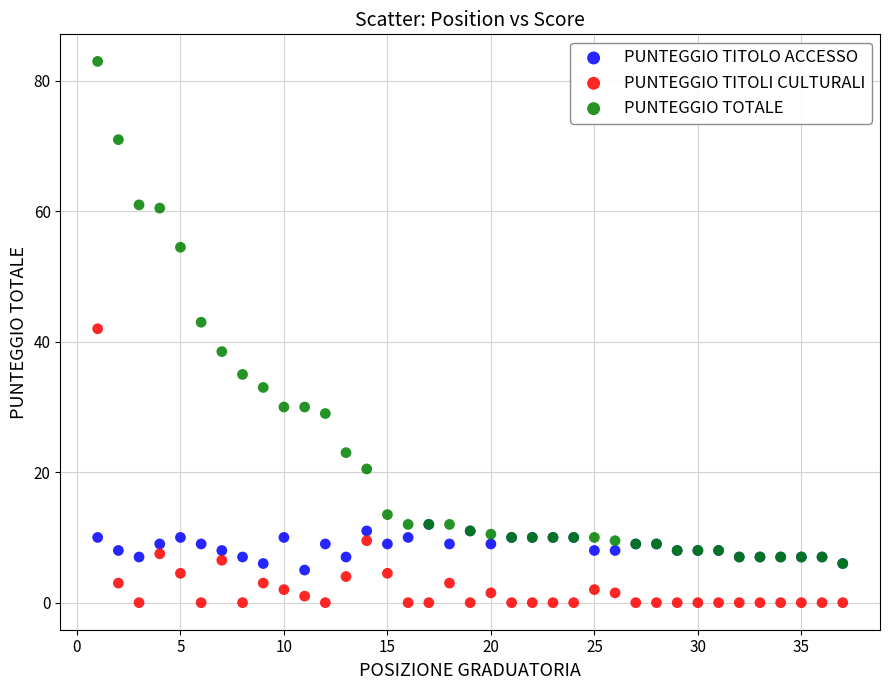

Which series contains the highest Y value?

PUNTEGGIO TOTALE